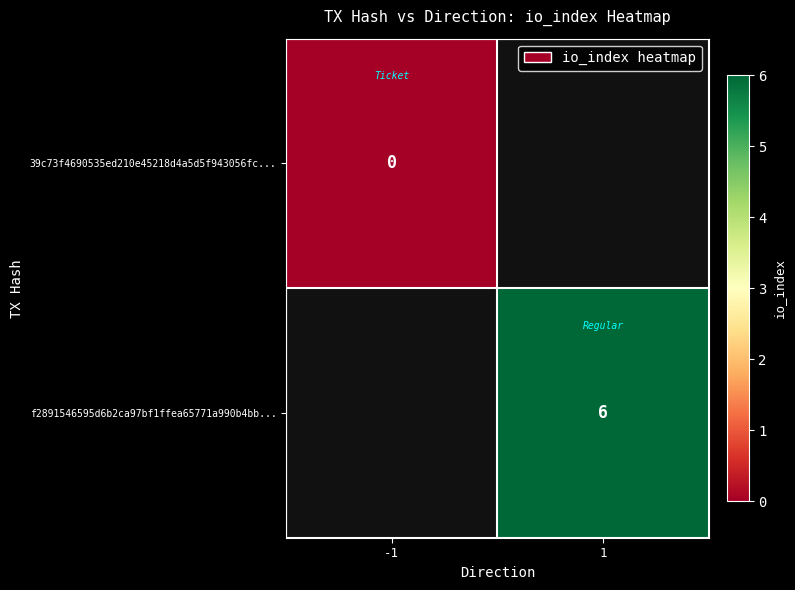

Is it true that f2891546595d6b2ca97bf1ffea65771a990b4bb... equals 6 at 1?

True